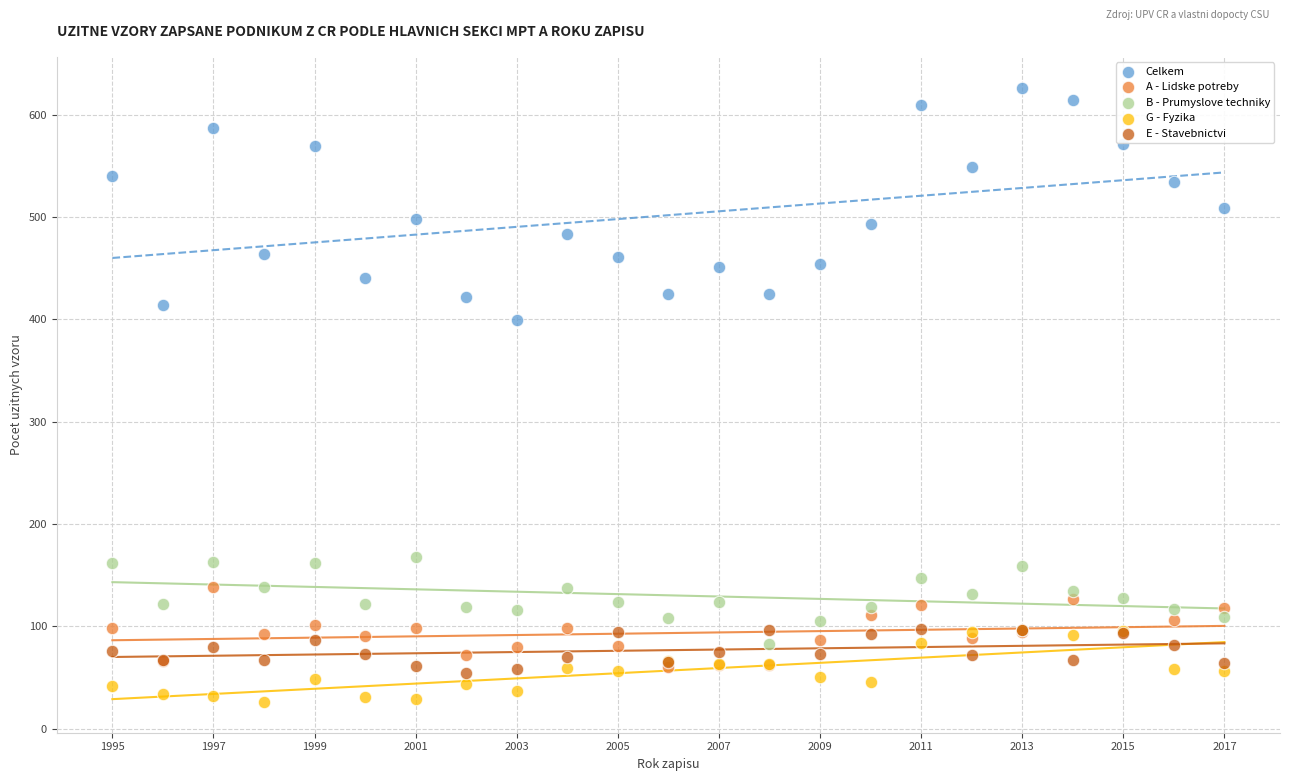

What are all the series names shown in the legend?

Celkem, A - Lidske potreby, B - Prumyslove techniky, G - Fyzika, E - Stavebnictvi